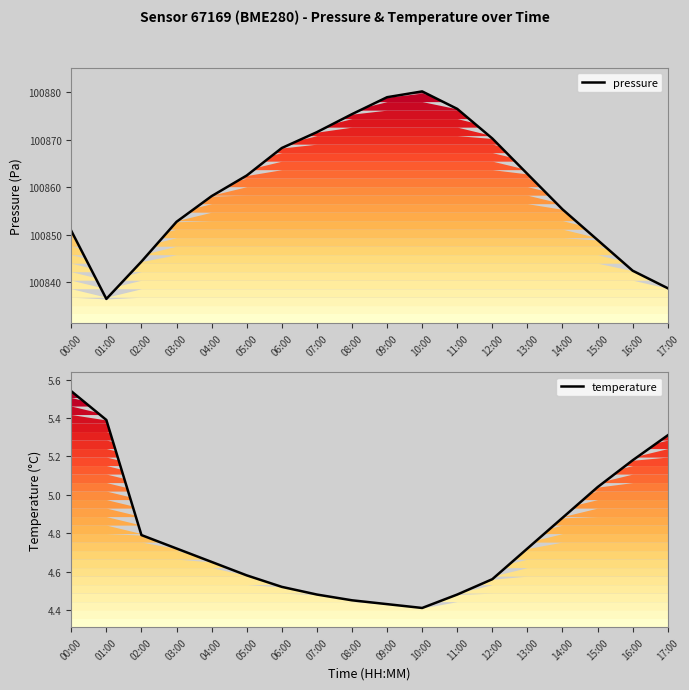

True or false: temperature has more than 0 interior local peaks.

False